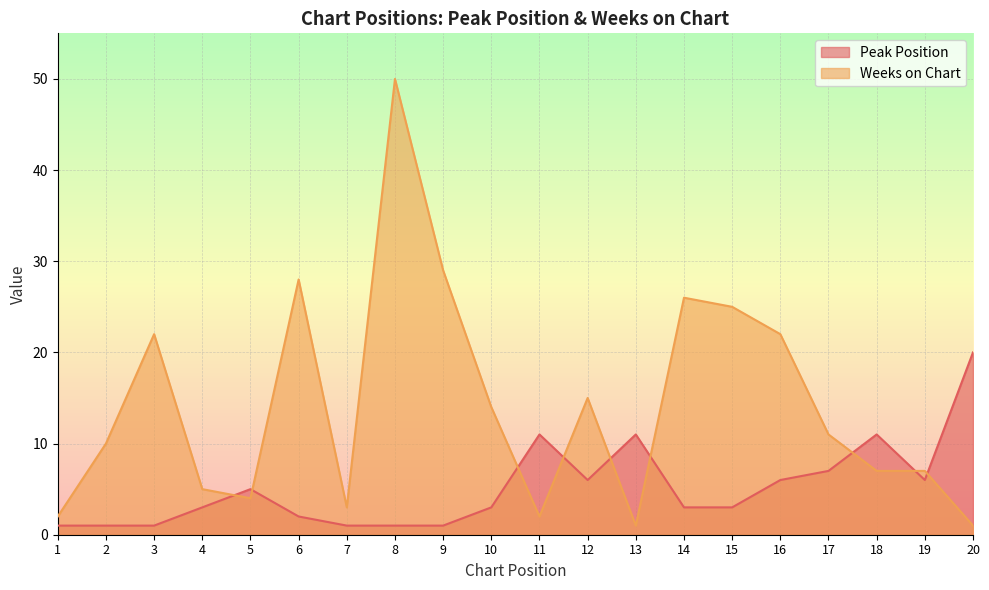

What value does the Peak Position series have at 18, to the nearest 10?

10